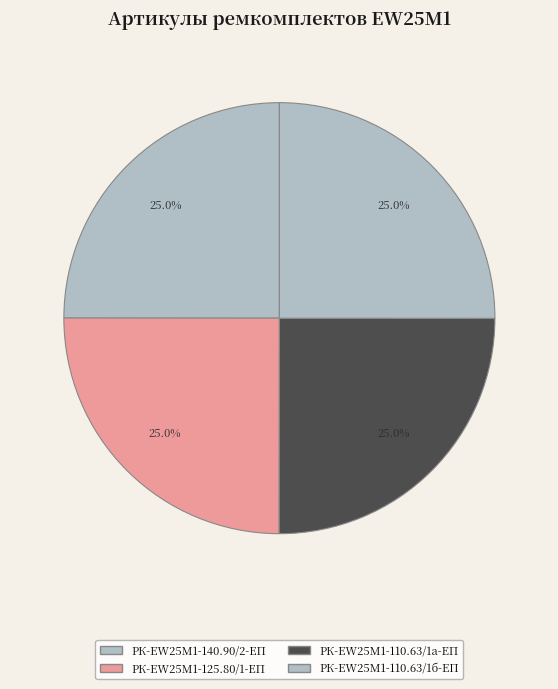

To the nearest percent, what is the average slice percentage?

25%